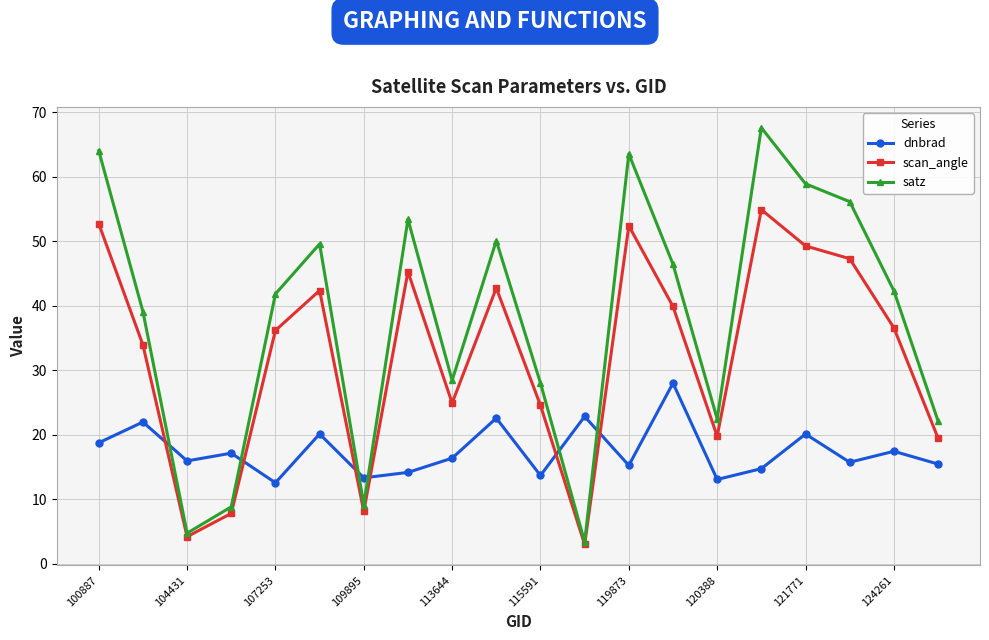

What is the value of the dnbrad point at the 19th from the left?

17.4